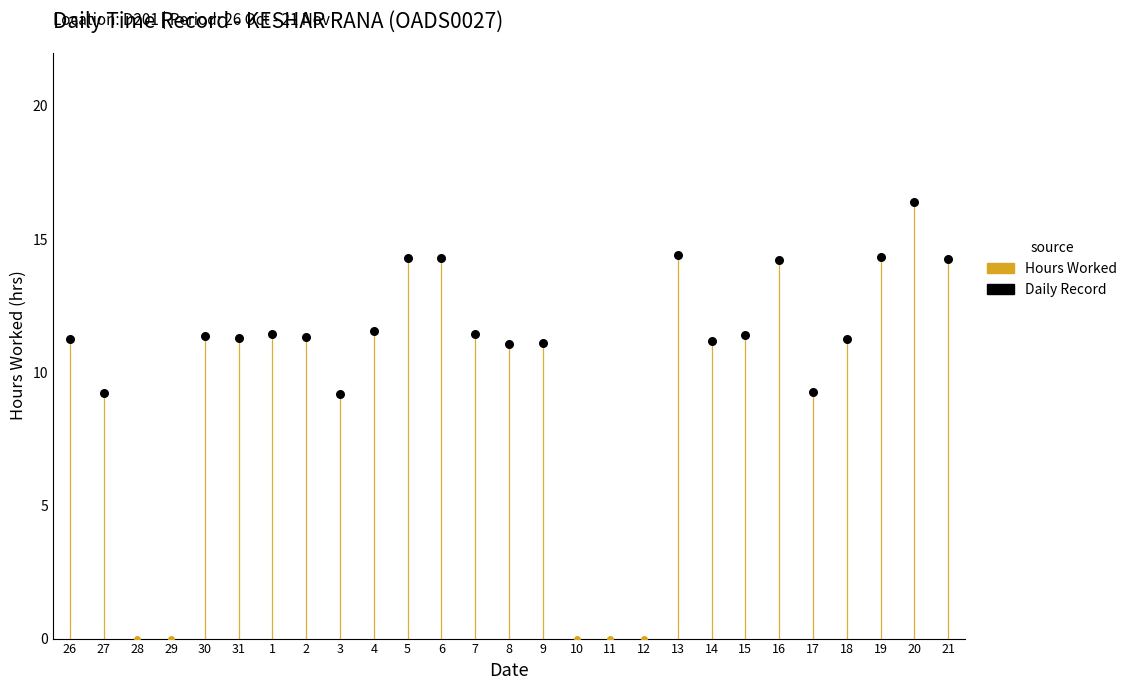

What is the change in value from 29 to 4?

+11.6